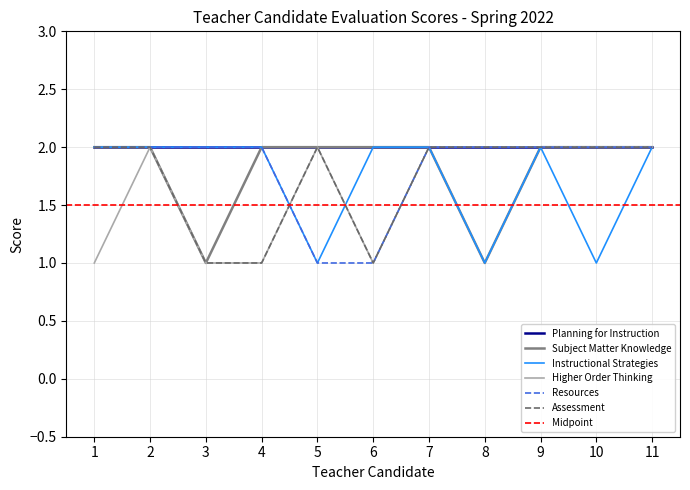

What is the difference between the Resources values at 6 and 11?

1